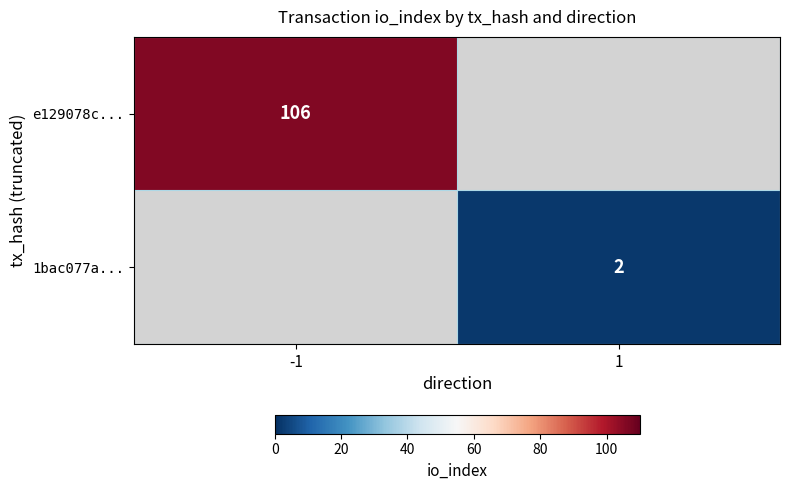

Which label corresponds to the smallest value in the chart?

1